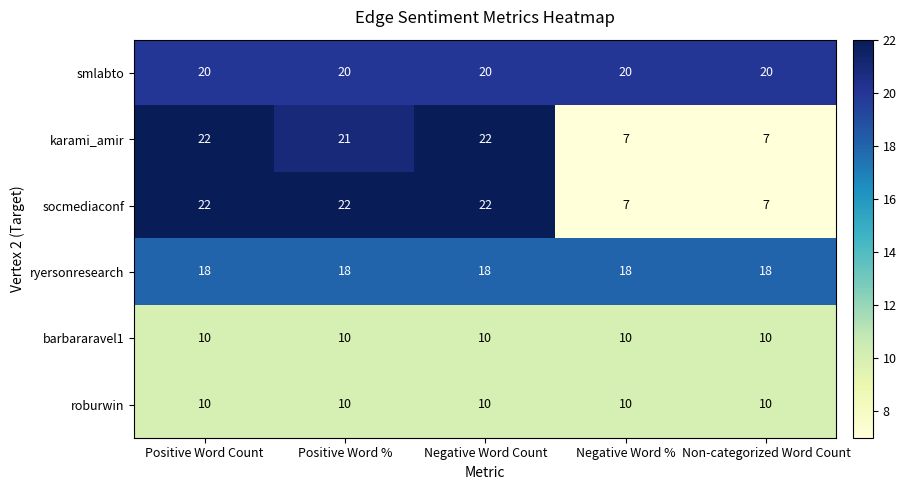

What value does the smlabto series have at Positive Word Count?

20